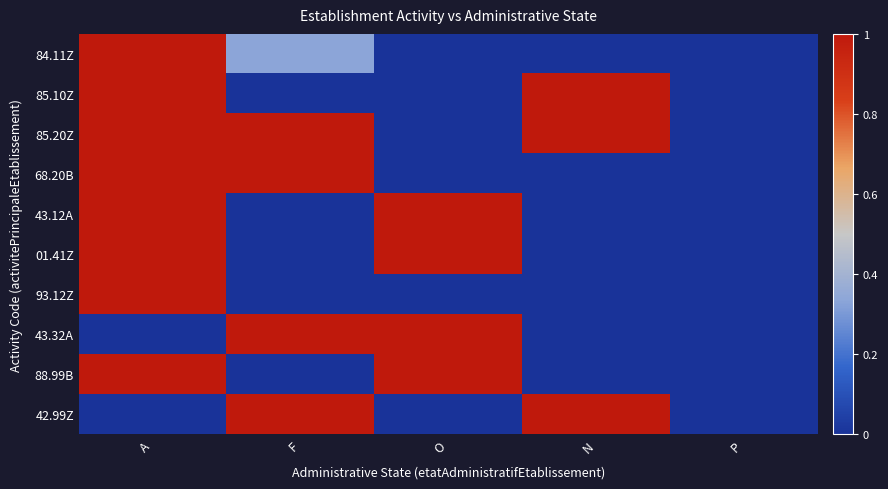

Reading left to right, what are all the values shown in this chart?

84.11Z: A=1.0	F=0.3	O=0.0	N=0.0	P=0.0
85.10Z: A=1.0	F=0.0	O=0.0	N=1.0	P=0.0
85.20Z: A=1.0	F=1.0	O=0.0	N=1.0	P=0.0
68.20B: A=1.0	F=1.0	O=0.0	N=0.0	P=0.0
43.12A: A=1.0	F=0.0	O=1.0	N=0.0	P=0.0
01.41Z: A=1.0	F=0.0	O=1.0	N=0.0	P=0.0
93.12Z: A=1.0	F=0.0	O=0.0	N=0.0	P=0.0
43.32A: A=0.0	F=1.0	O=1.0	N=0.0	P=0.0
88.99B: A=1.0	F=0.0	O=1.0	N=0.0	P=0.0
42.99Z: A=0.0	F=1.0	O=0.0	N=1.0	P=0.0